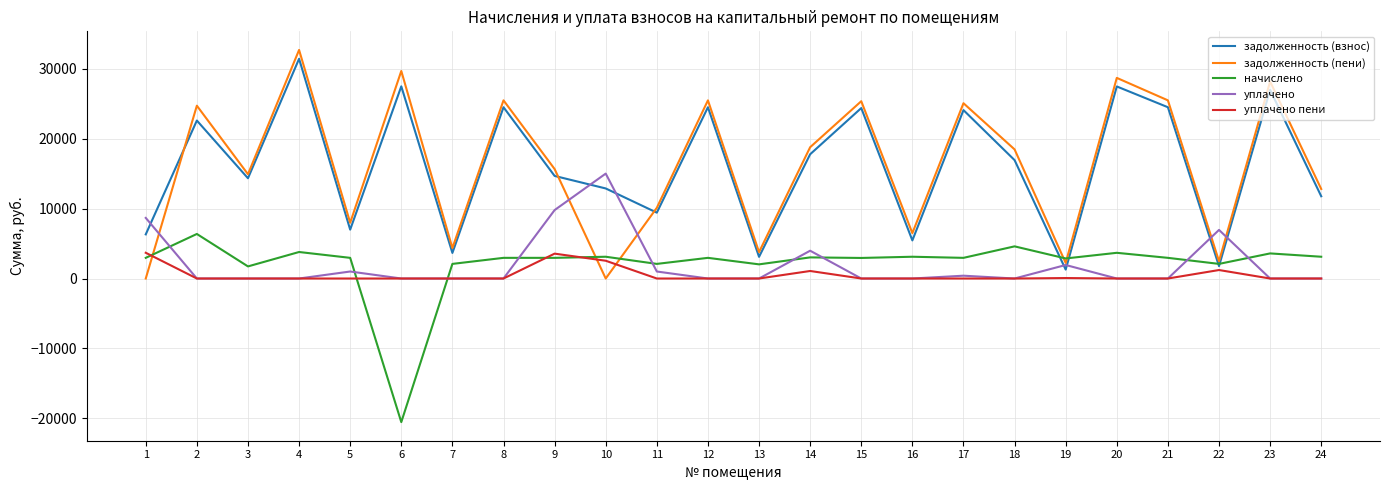

How many lines are shown in the chart?

5